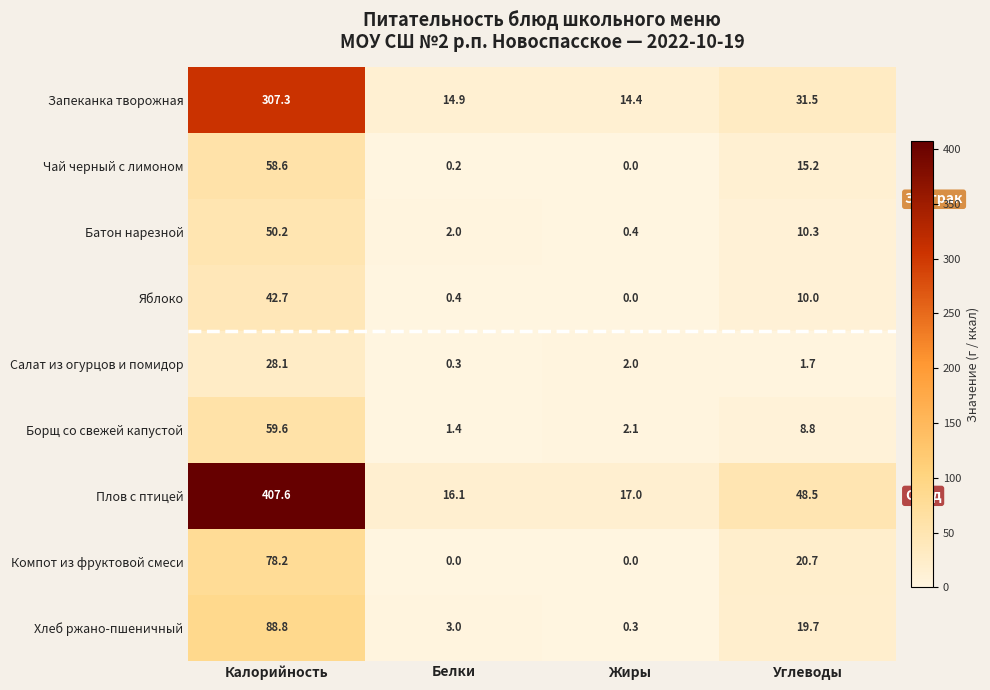

What is the spread (max minus min) of values at Белки?

16.1